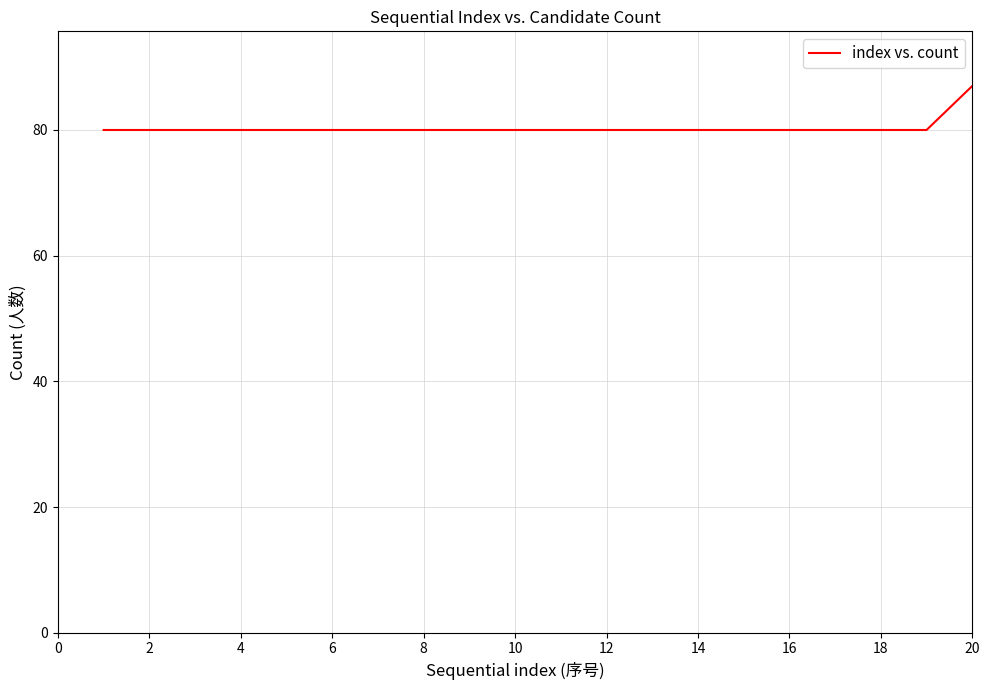

What is the minimum value shown in the chart?

80